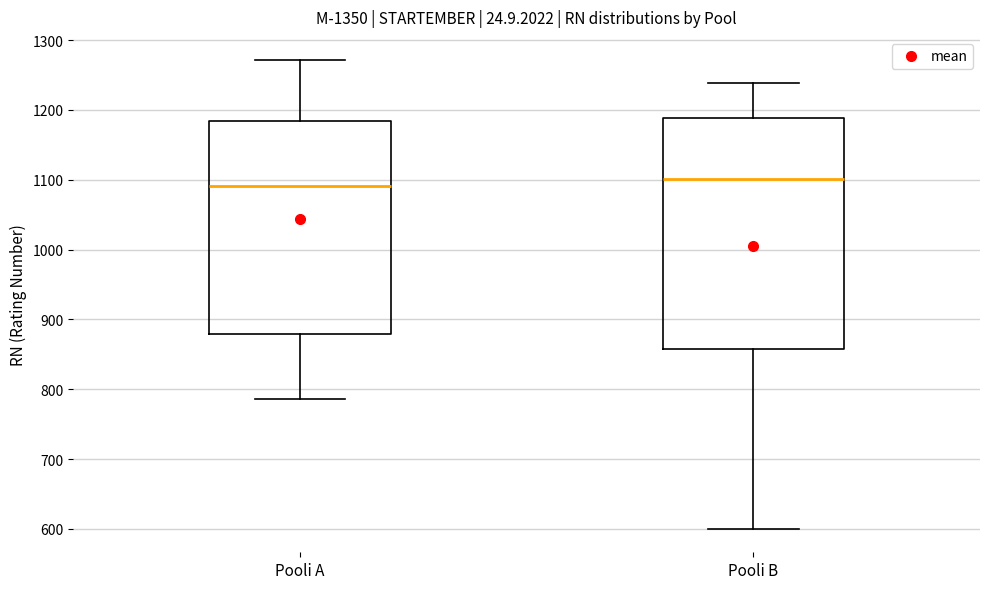

Comparing the boxes themselves (not the whiskers), which one is the tallest?

Pooli B